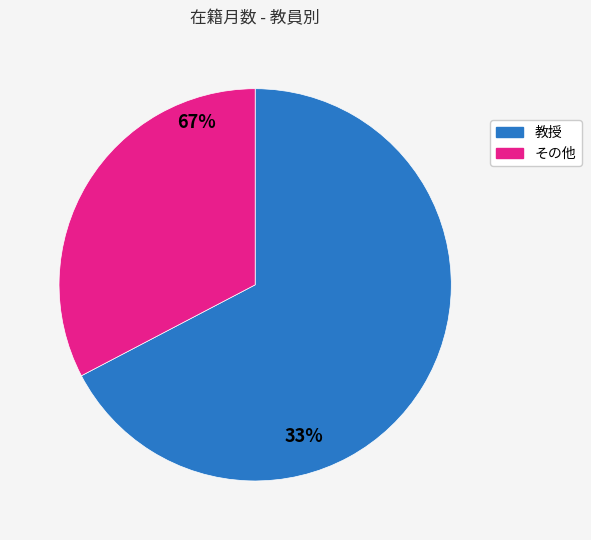

Does any single category account for the majority?

Yes